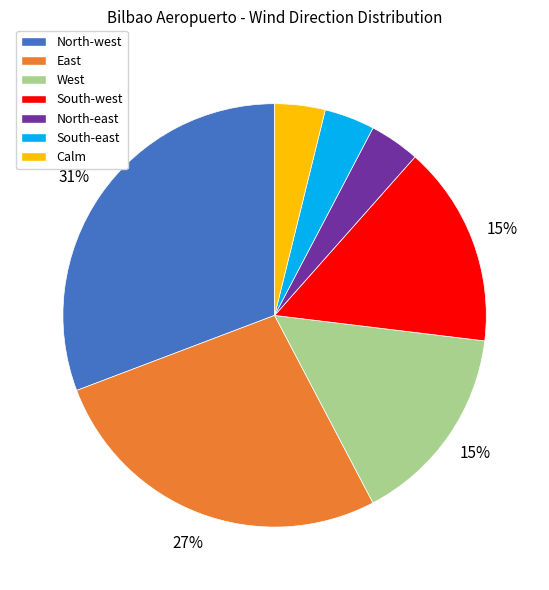

Combined, do North-east and West account for over 50%?

No